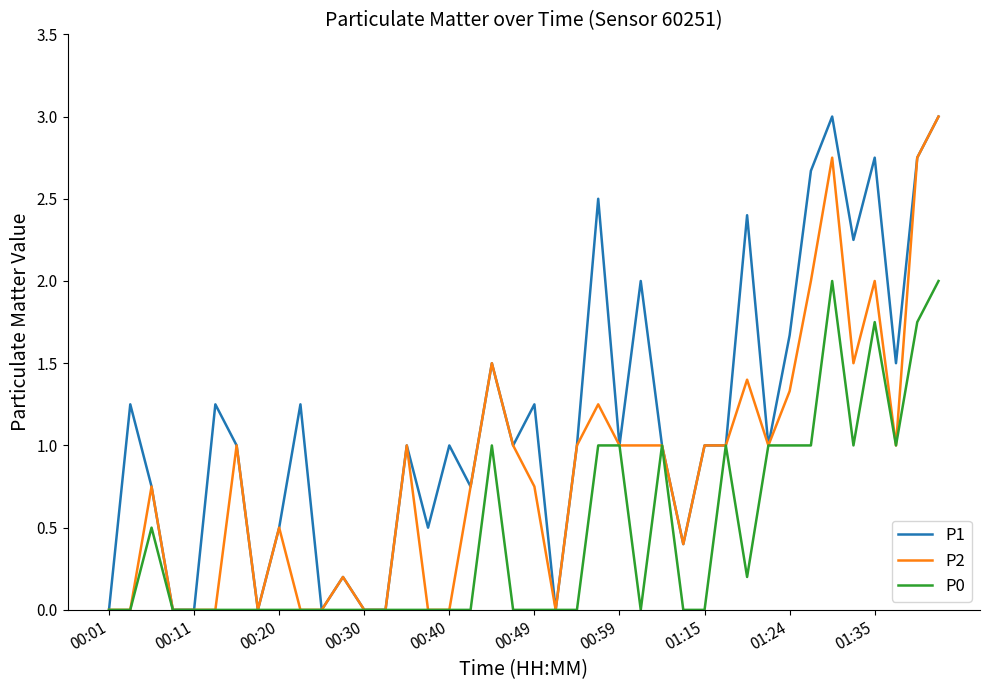

Does the chart have visible grid lines?

No